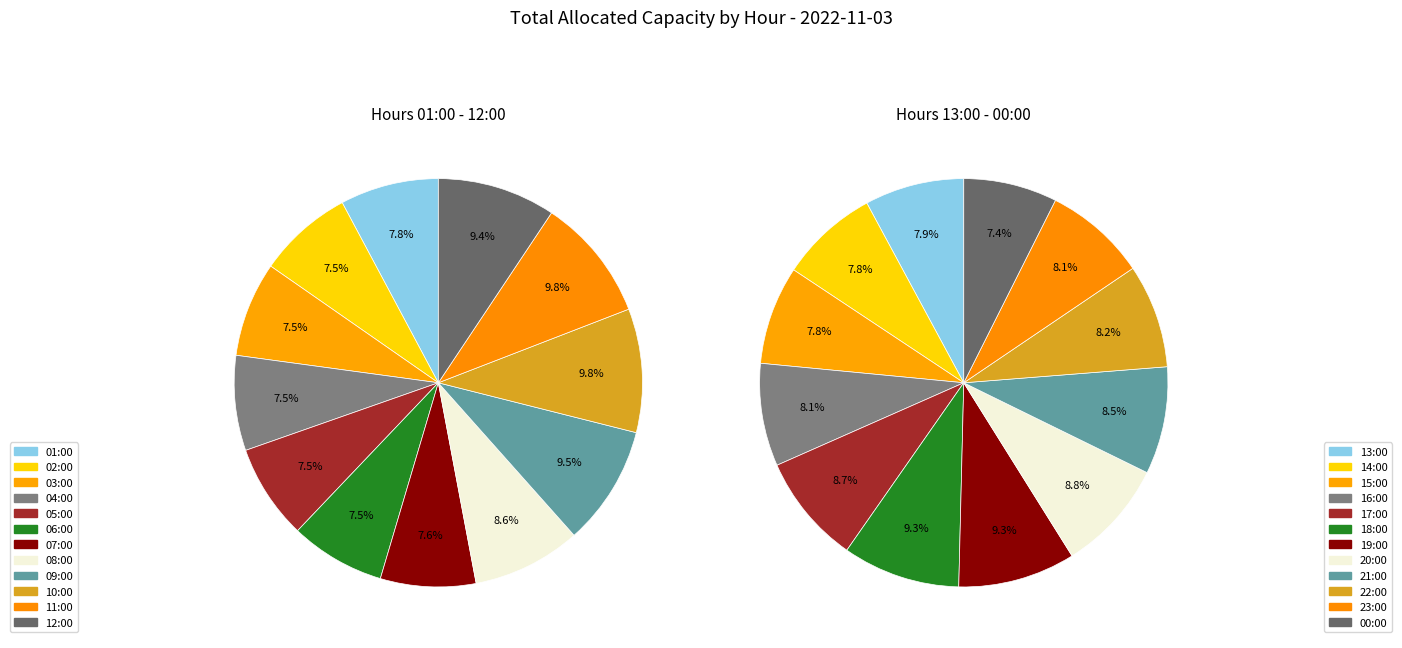

To the nearest percent, what is the difference between the largest and smallest slice percentages?

2%